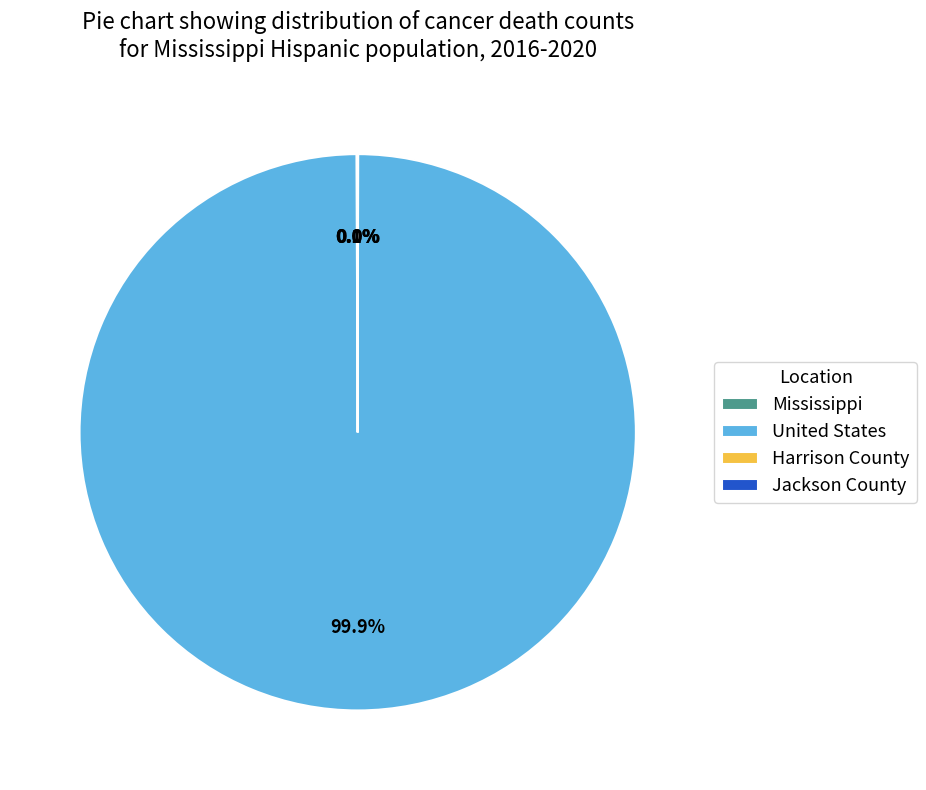

Which category has the biggest portion of the pie?

United States